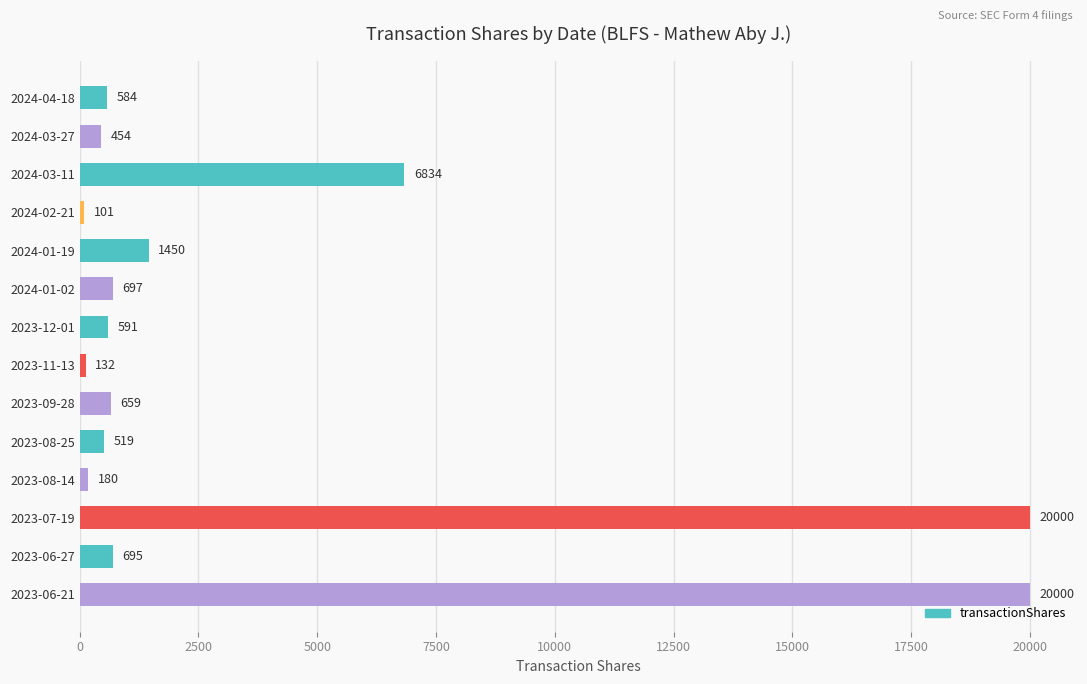

What is the maximum value shown in the chart?

20000